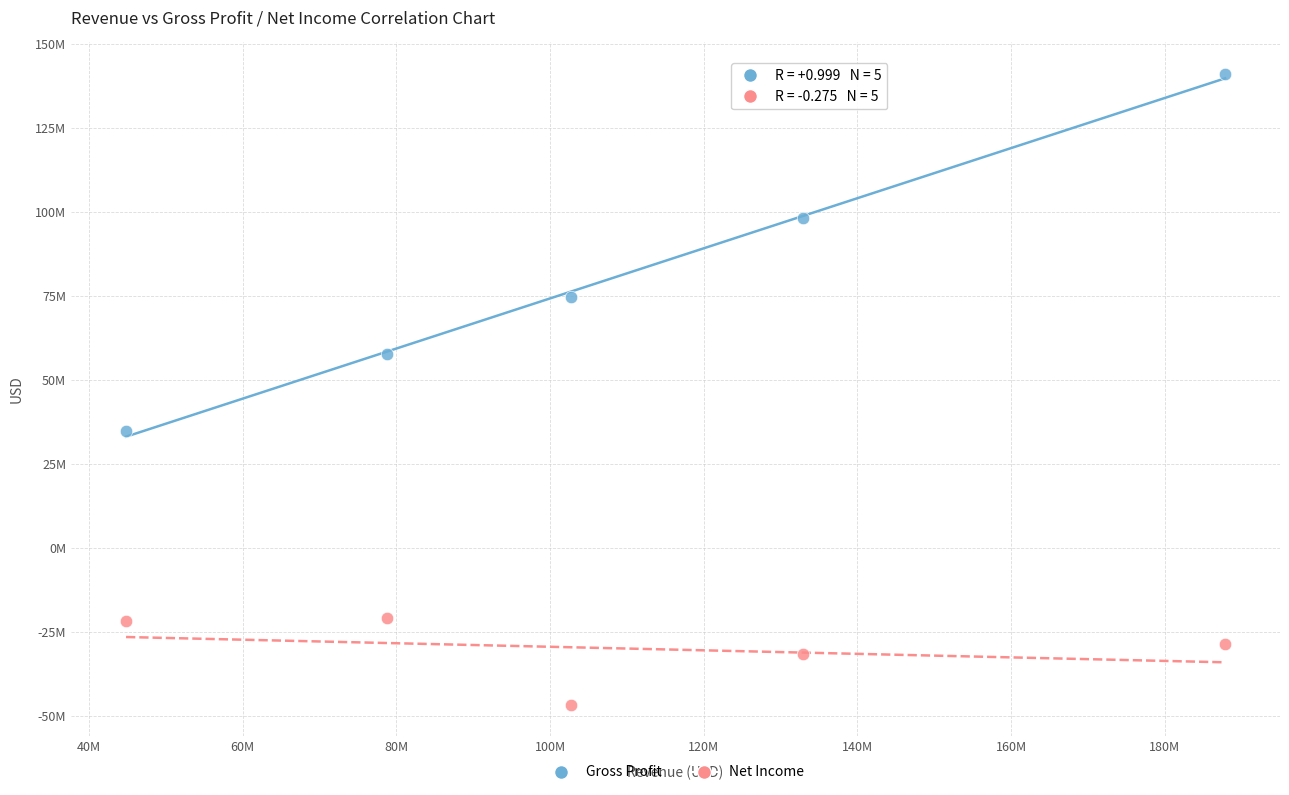

Which series reaches the maximum Y coordinate?

Gross Profit